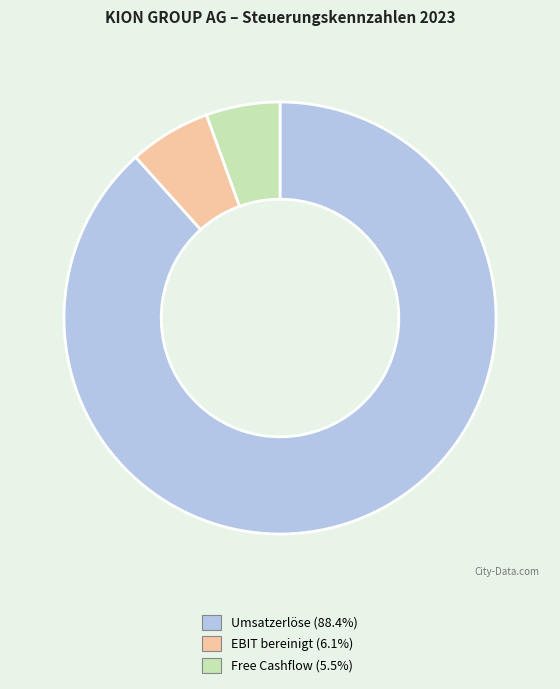

Which has a higher value, Free Cashflow or Umsatzerlöse?

Umsatzerlöse